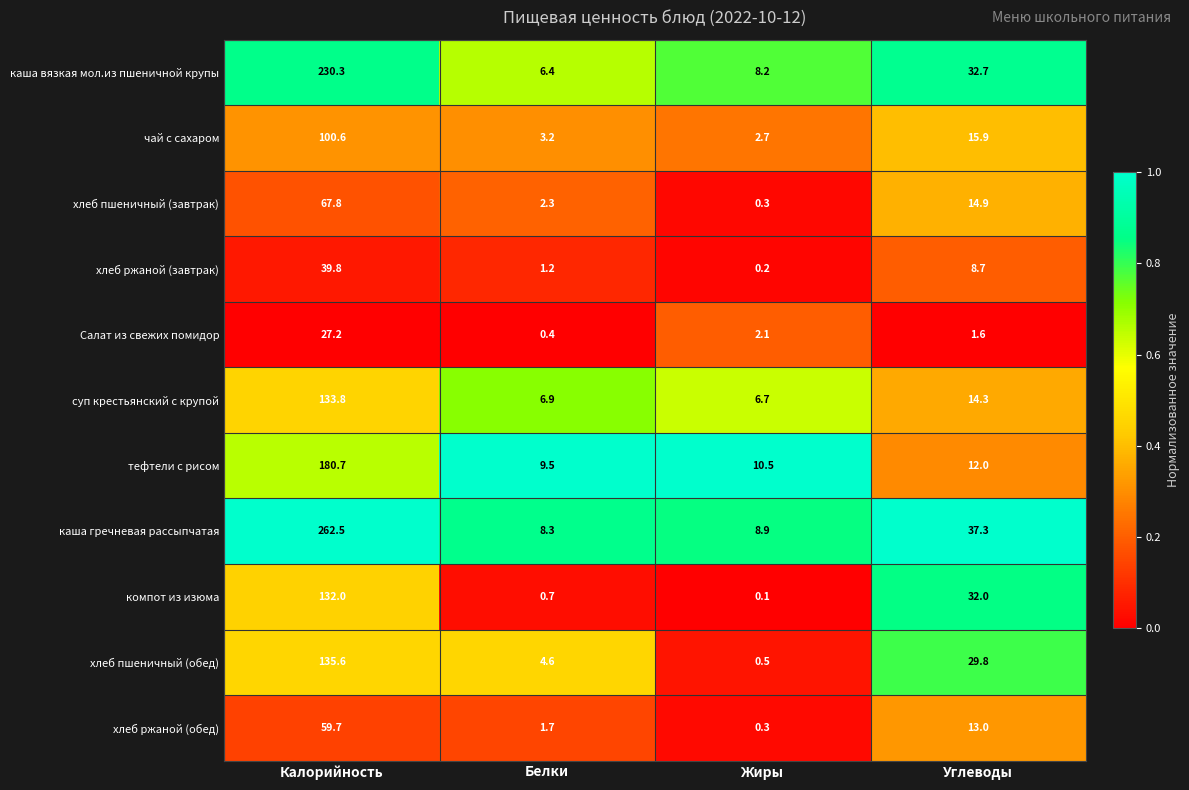

Between Калорийность and Жиры, which series saw the biggest shift?

каша гречневая рассыпчатая